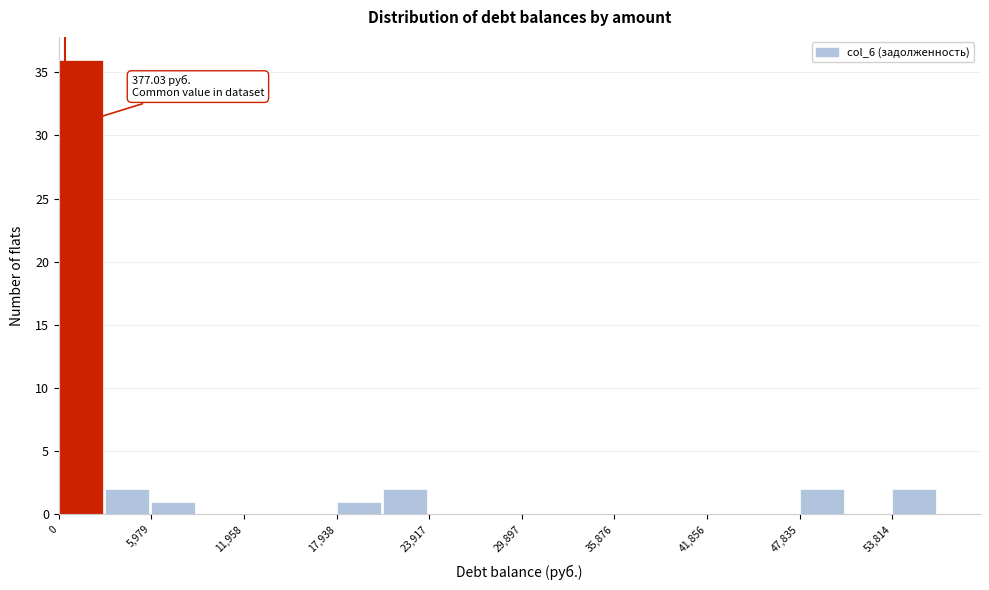

Around what value on the x-axis is the tallest bar? Give the approximate position of its centre, as read against the axis.

1000